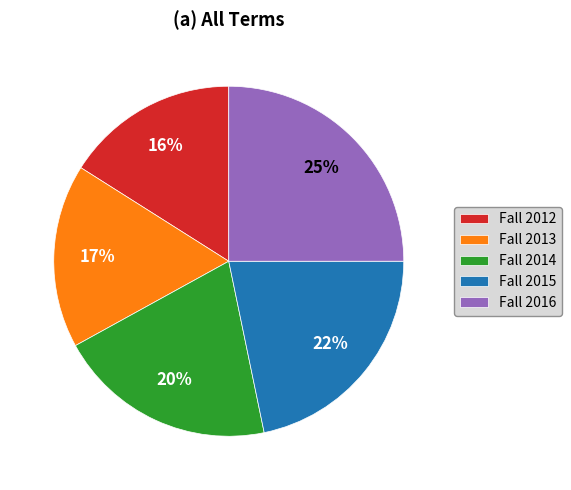

Combined, do Fall 2014 and Fall 2016 account for over 50%?

No